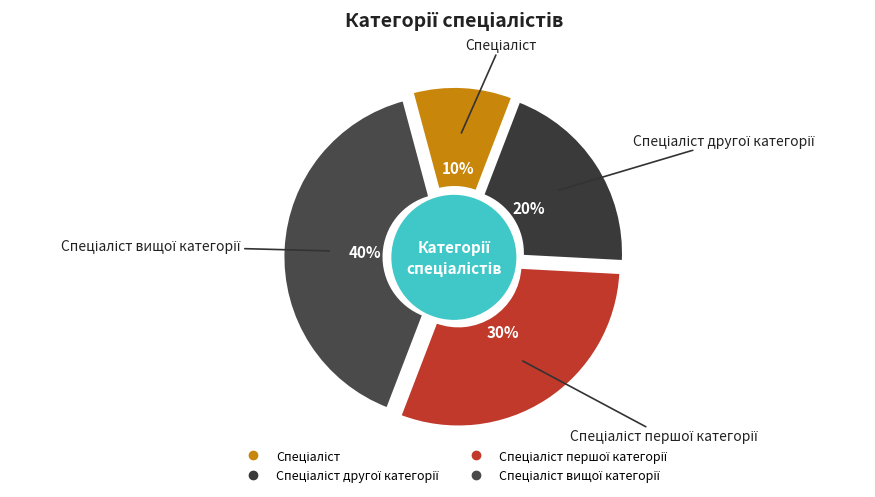

To the nearest percent, what is the combined percentage of Спеціаліст вищої категорії and Спеціаліст?

50%